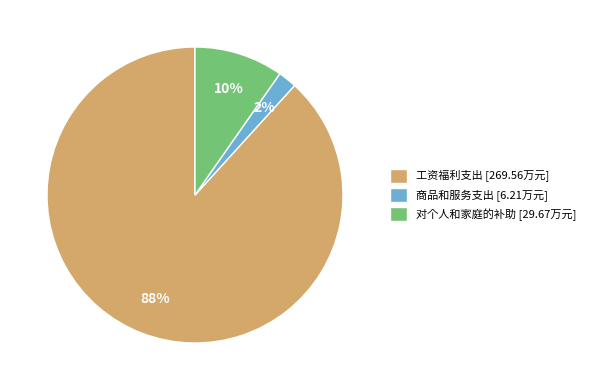

True or false: 工资福利支出 accounts for 99% of the total.

False